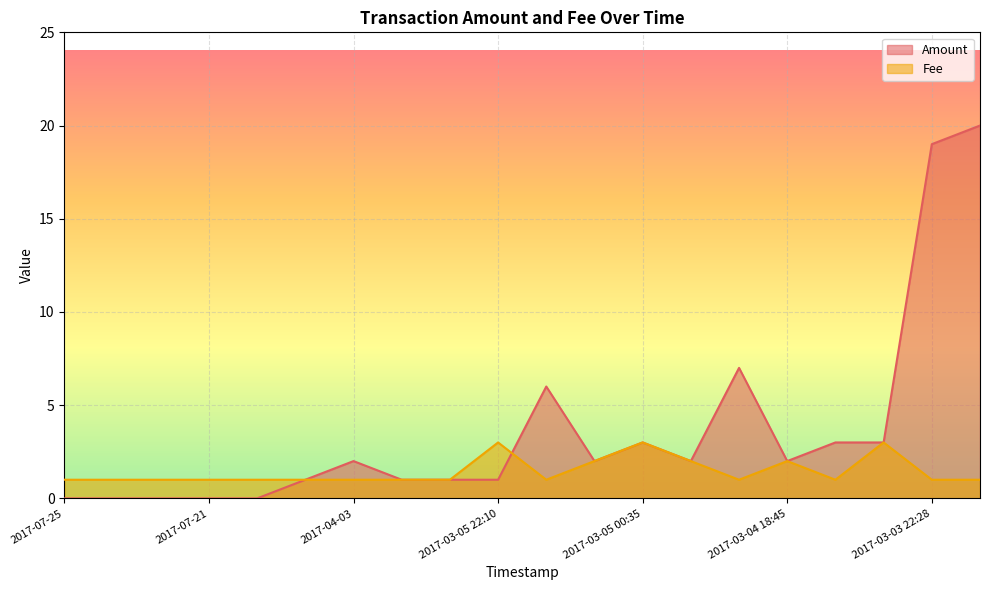

Is the value of Fee at 2017-03-03 22:25 greater than the value of Amount at 2017-03-05 12:25?

No